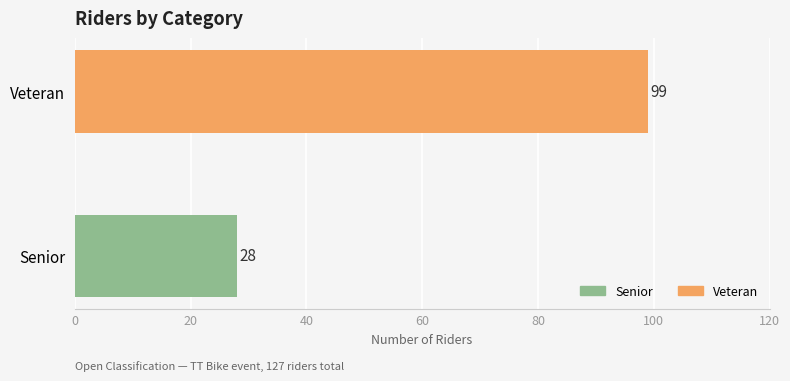

What is the ratio of the value at Senior to the value at Veteran?

0.3